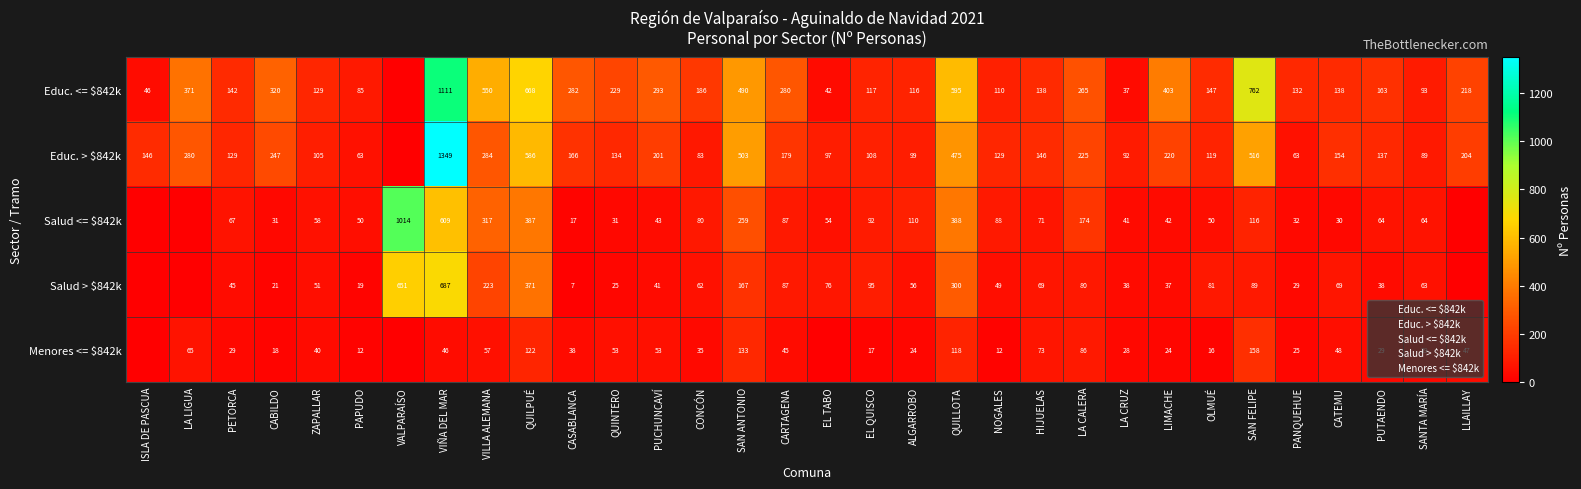

What is the difference between the highest and lowest values at PANQUEHUE?

107